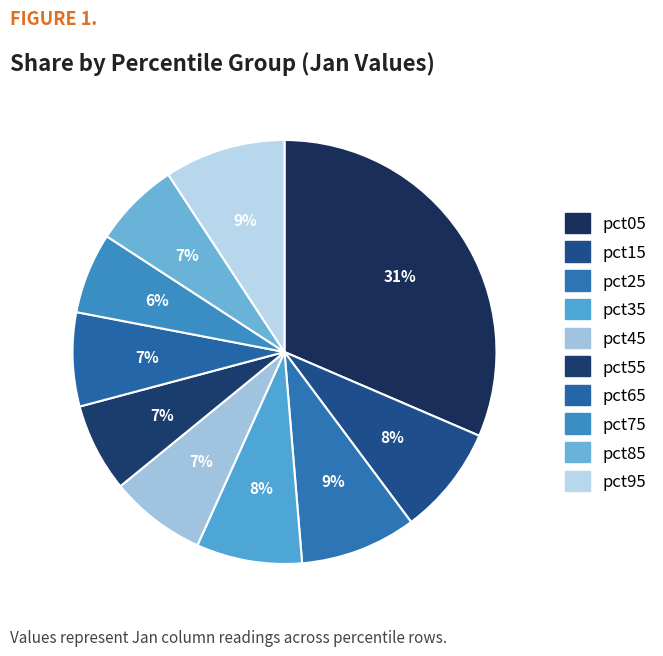

Count the number of slices in the pie.

10